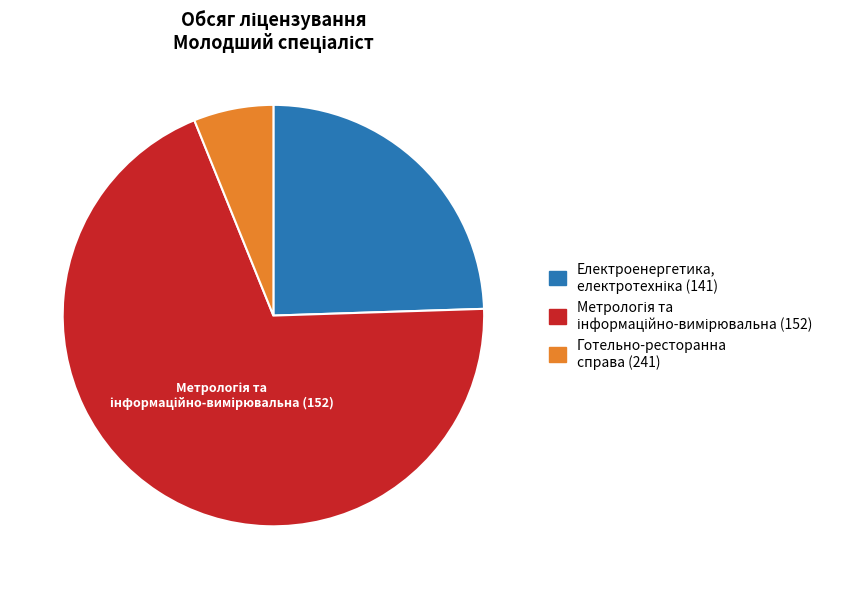

What is the smallest slice in the pie chart?

Готельно-ресторанна справа (241)